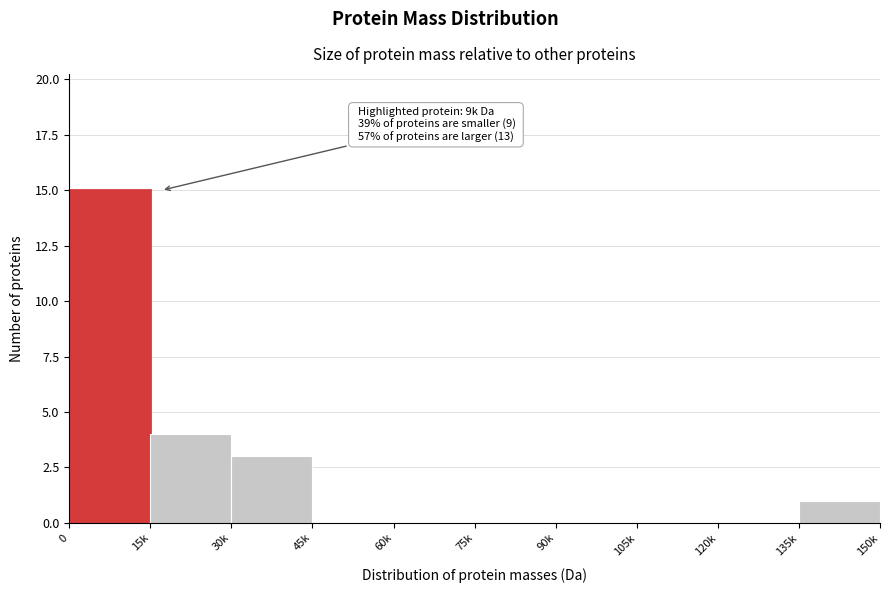

Reading left to right, list all the values displayed in this chart.

0=15	15k=4	30k=3	45k=0	60k=0	75k=0	90k=0	105k=0	120k=0	135k=1